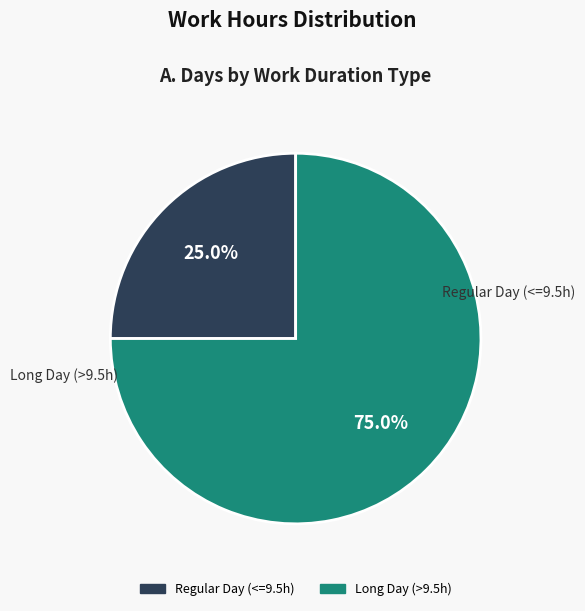

Is there a majority slice in this chart?

Yes